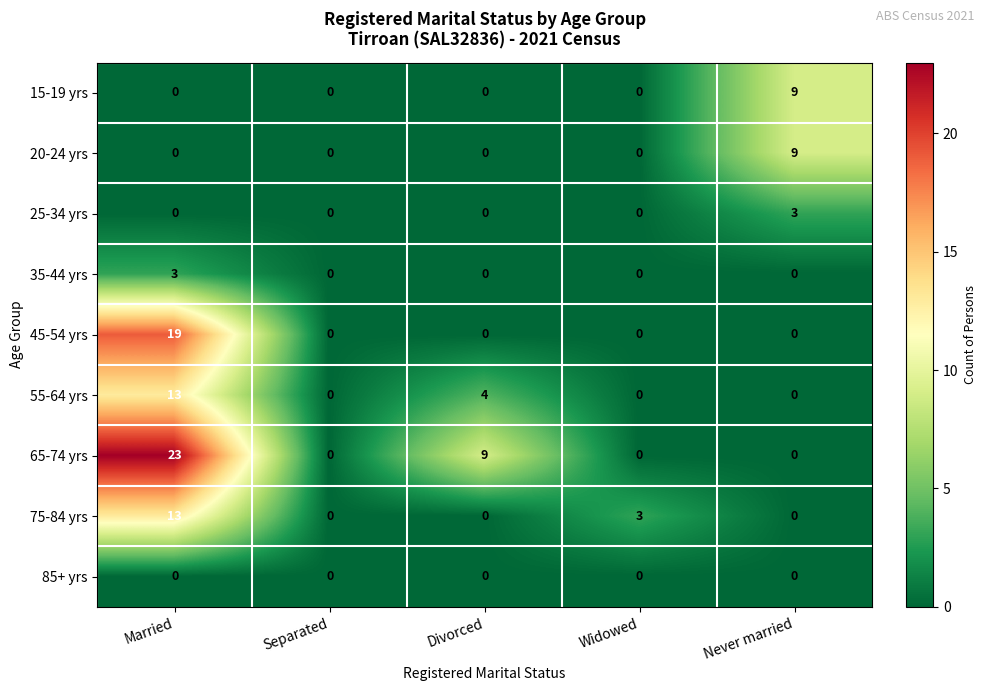

What is the sum of all 20-24 yrs values?

9